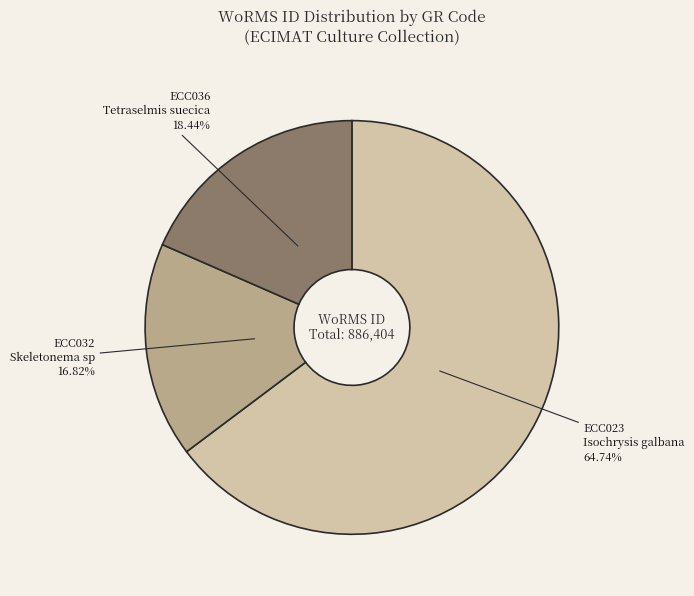

Does any single category account for the majority?

Yes